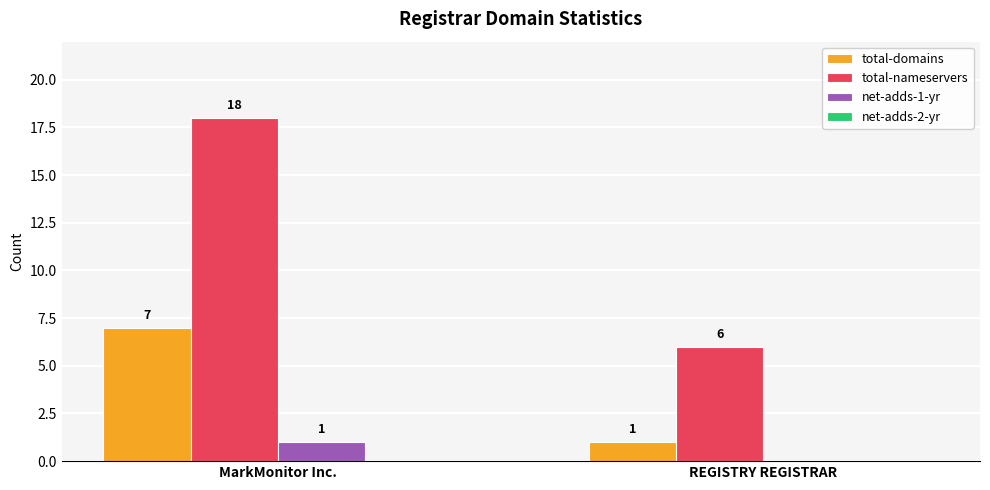

Which series changed the most between MarkMonitor Inc. and REGISTRY REGISTRAR?

total-nameservers